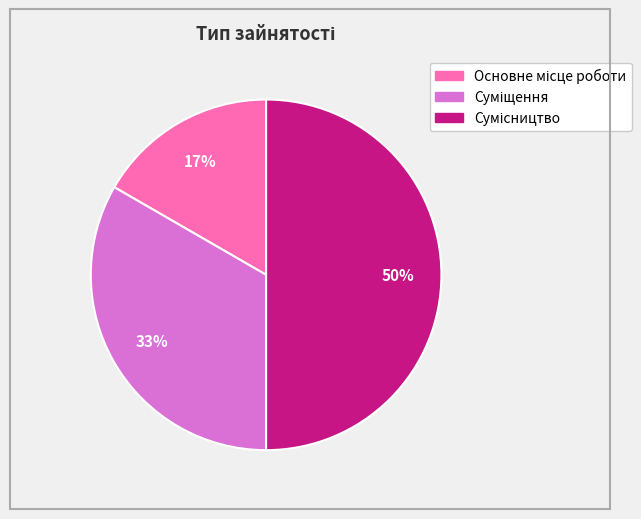

To the nearest percent, what is the average slice percentage?

33%